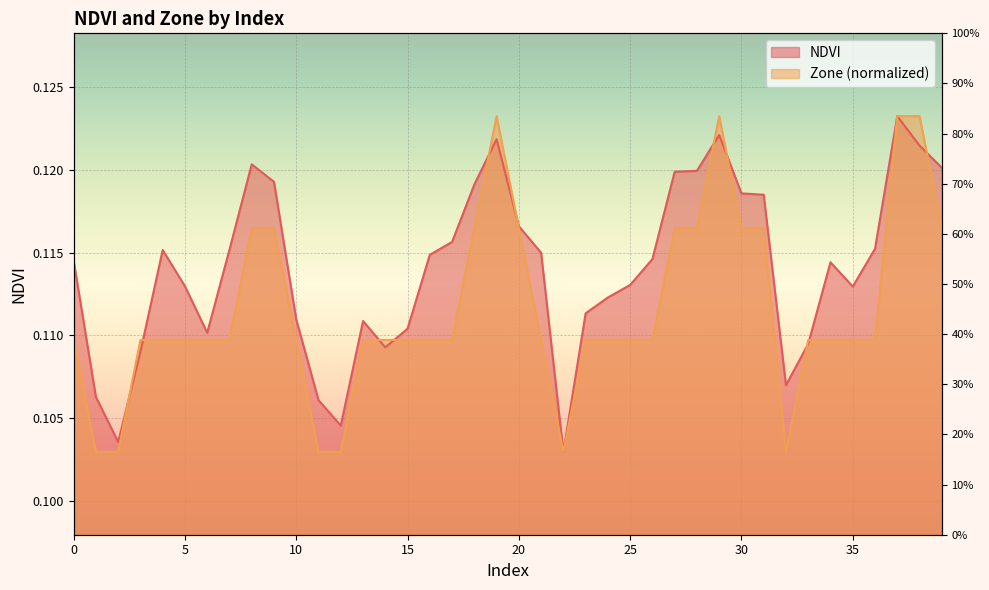

Is it true that NDVI equals 0.1 at 5?

True